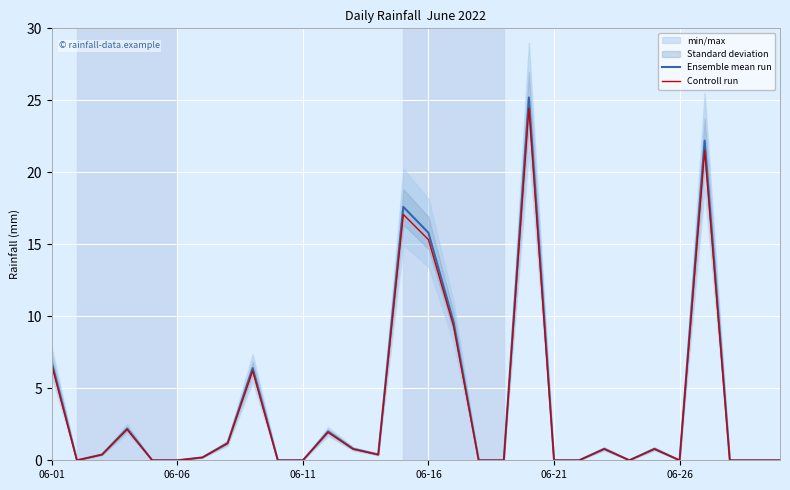

How many values in the Controll run series exceed 0?

16